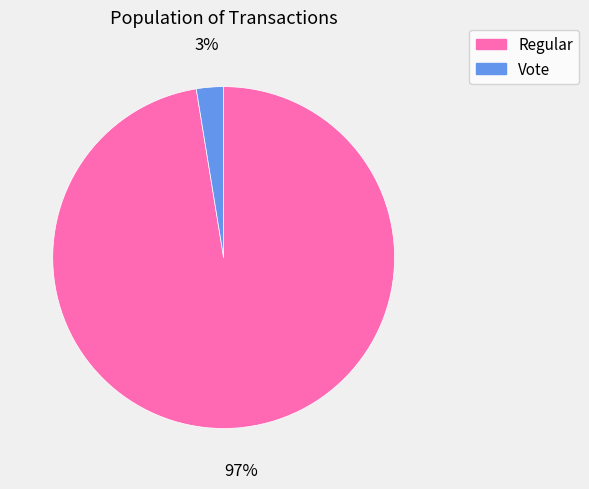

How many segments does this pie chart have?

2